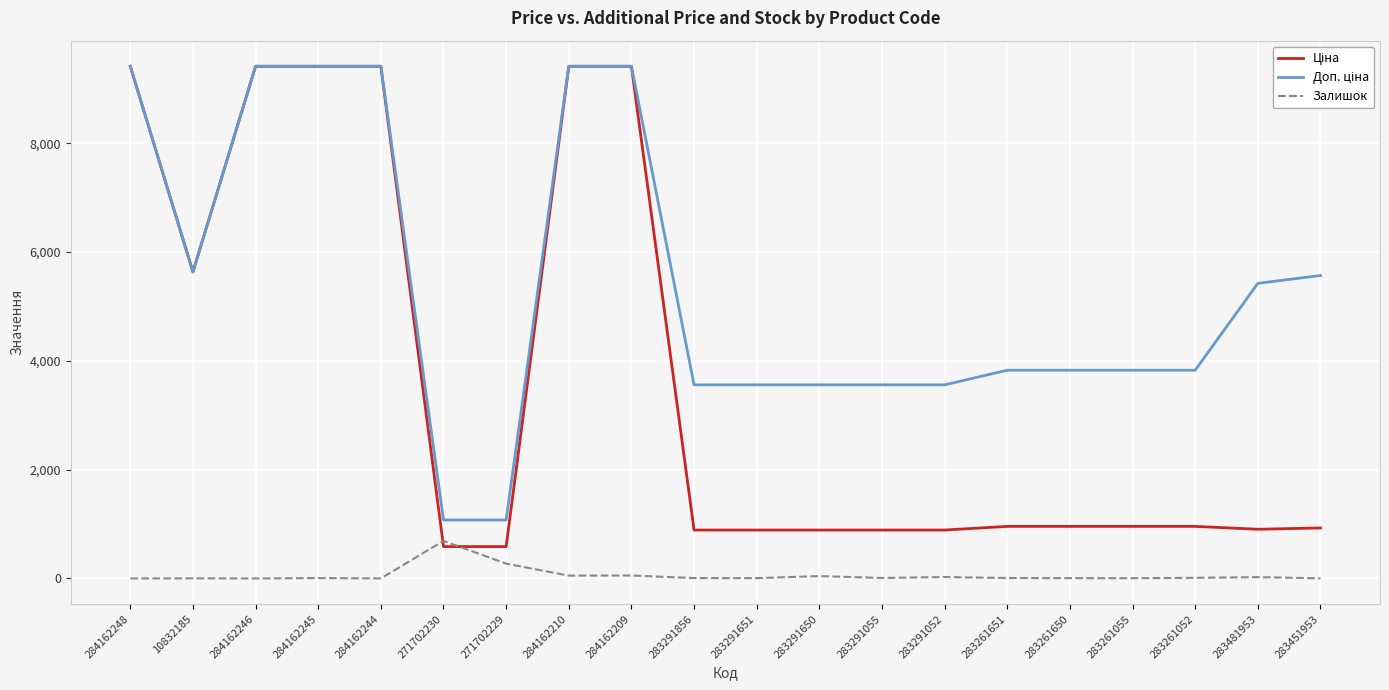

What is the greatest value displayed?

9416.9